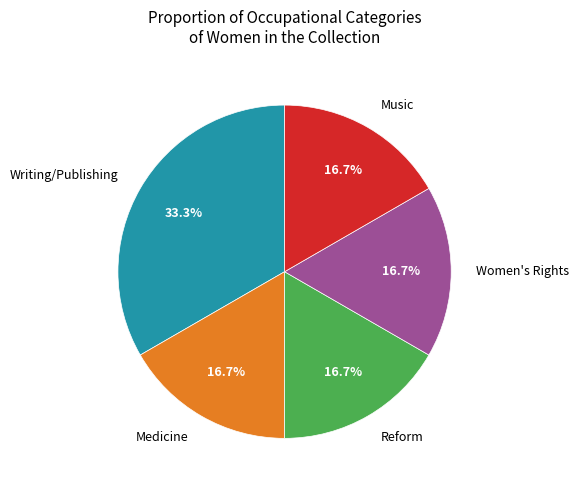

Approximately how many times larger is the value at Medicine compared to Music?

1.0